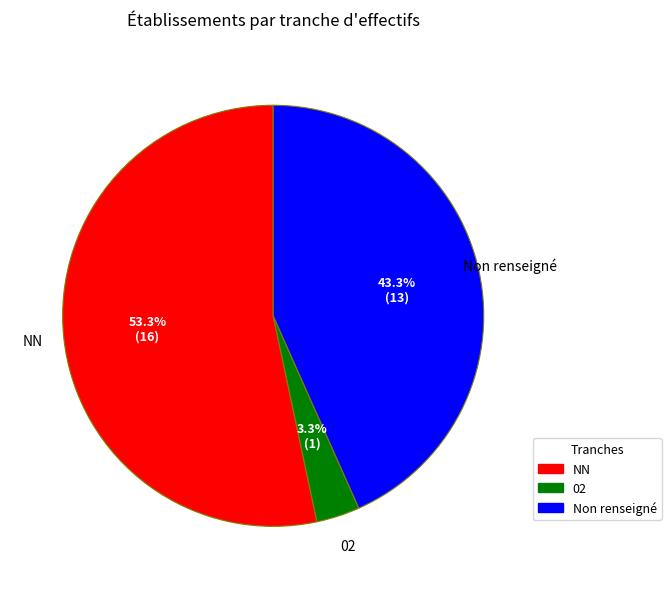

What is the smallest slice in the pie chart?

02